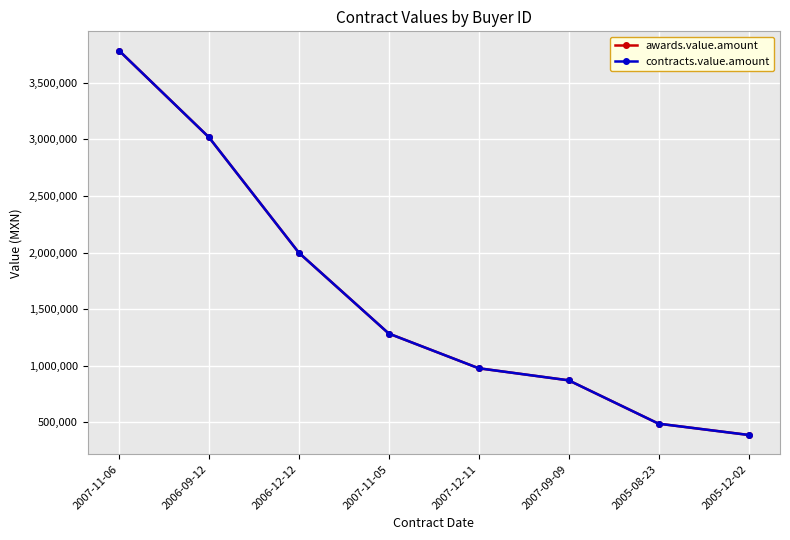

Does the chart have visible grid lines?

Yes